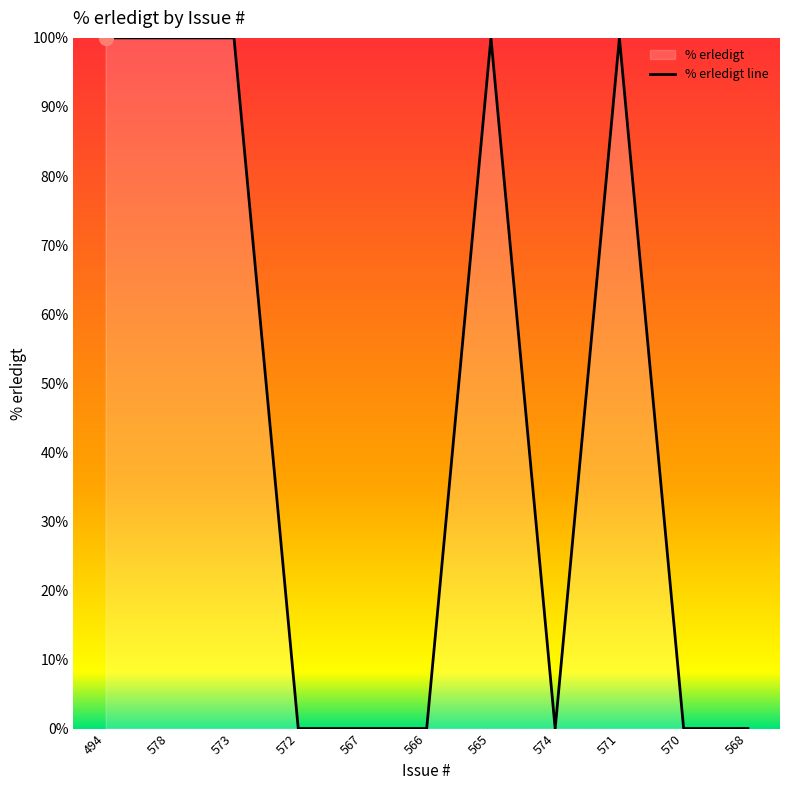

True or false: the data shows 100 at 571.

True